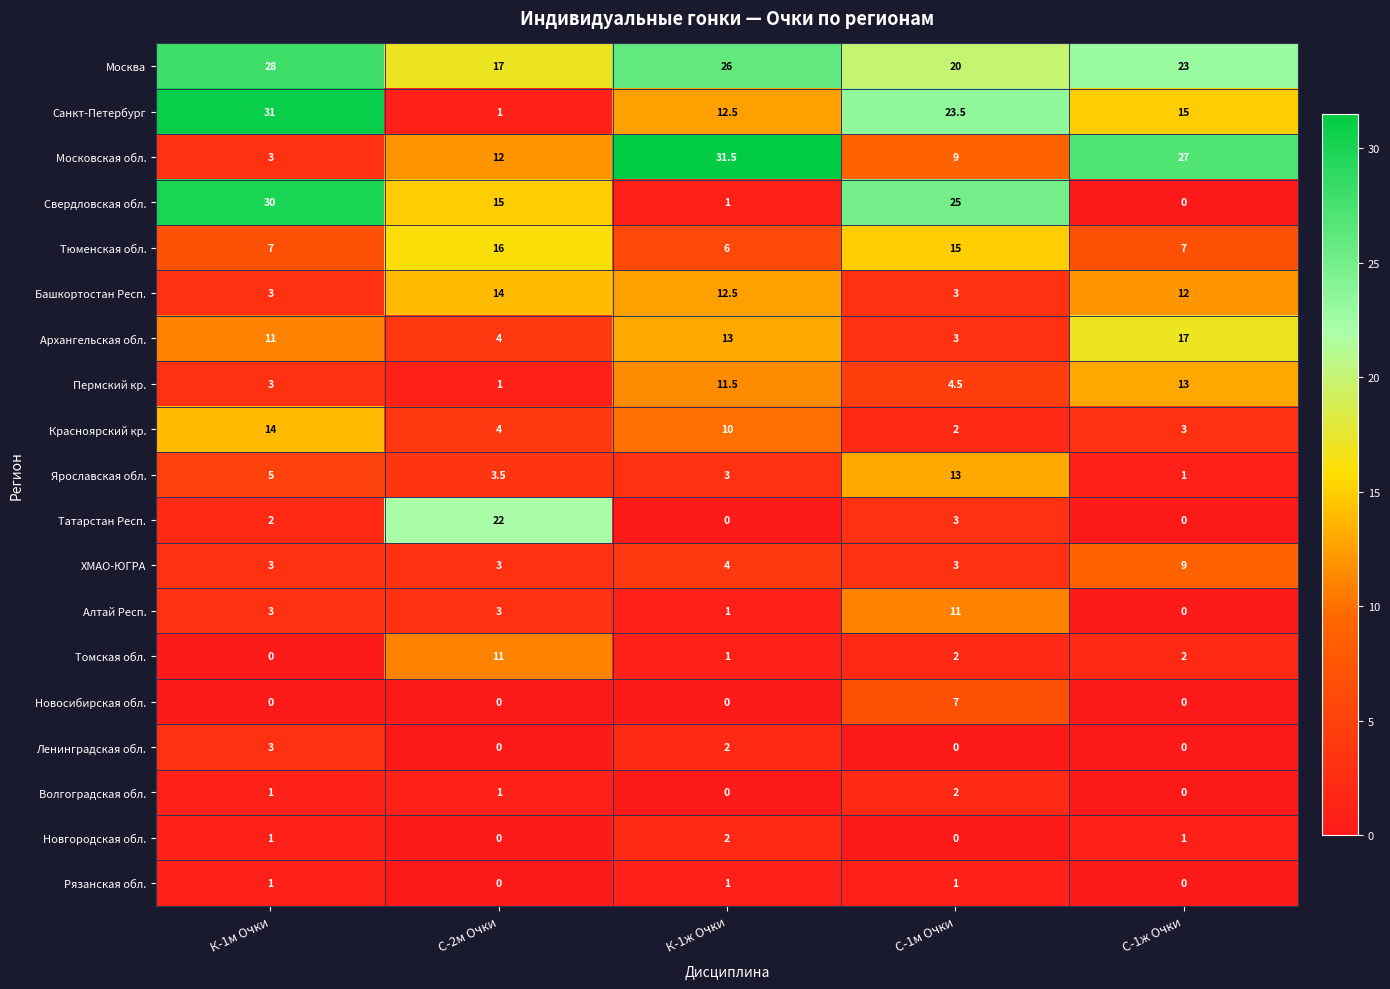

What is the difference between the maximum and minimum values in the Ленинградская обл. series?

3.0